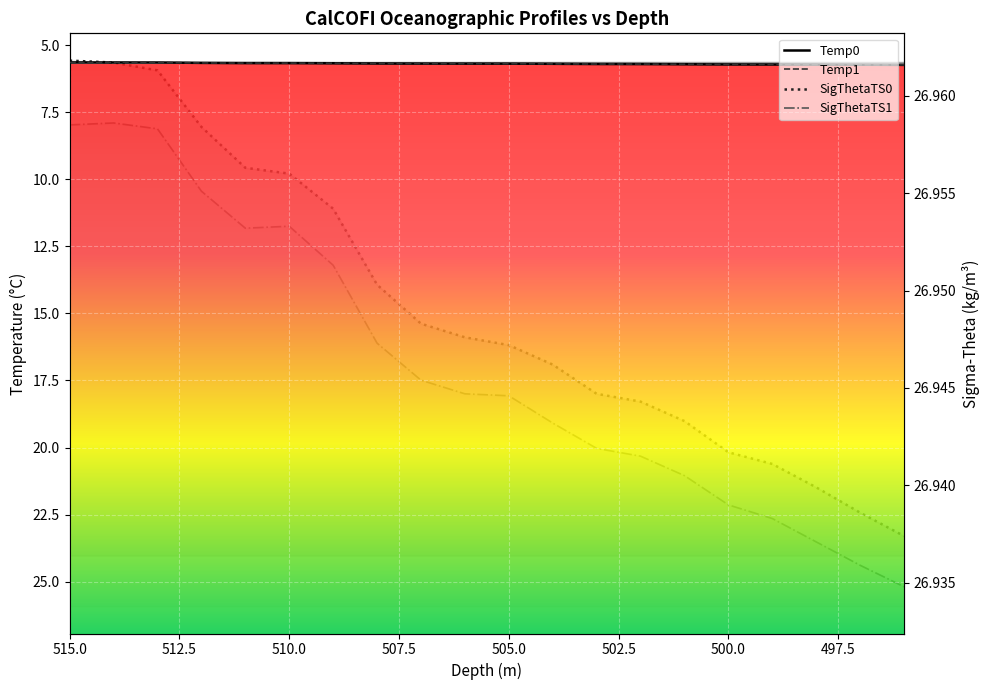

What are all the series names shown in the legend?

Temp0, Temp1, SigThetaTS0, SigThetaTS1